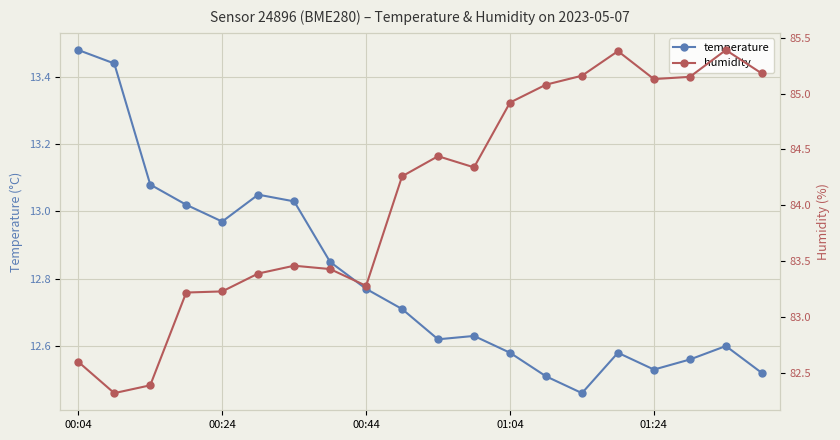

Which category has the lowest value across all series?

14